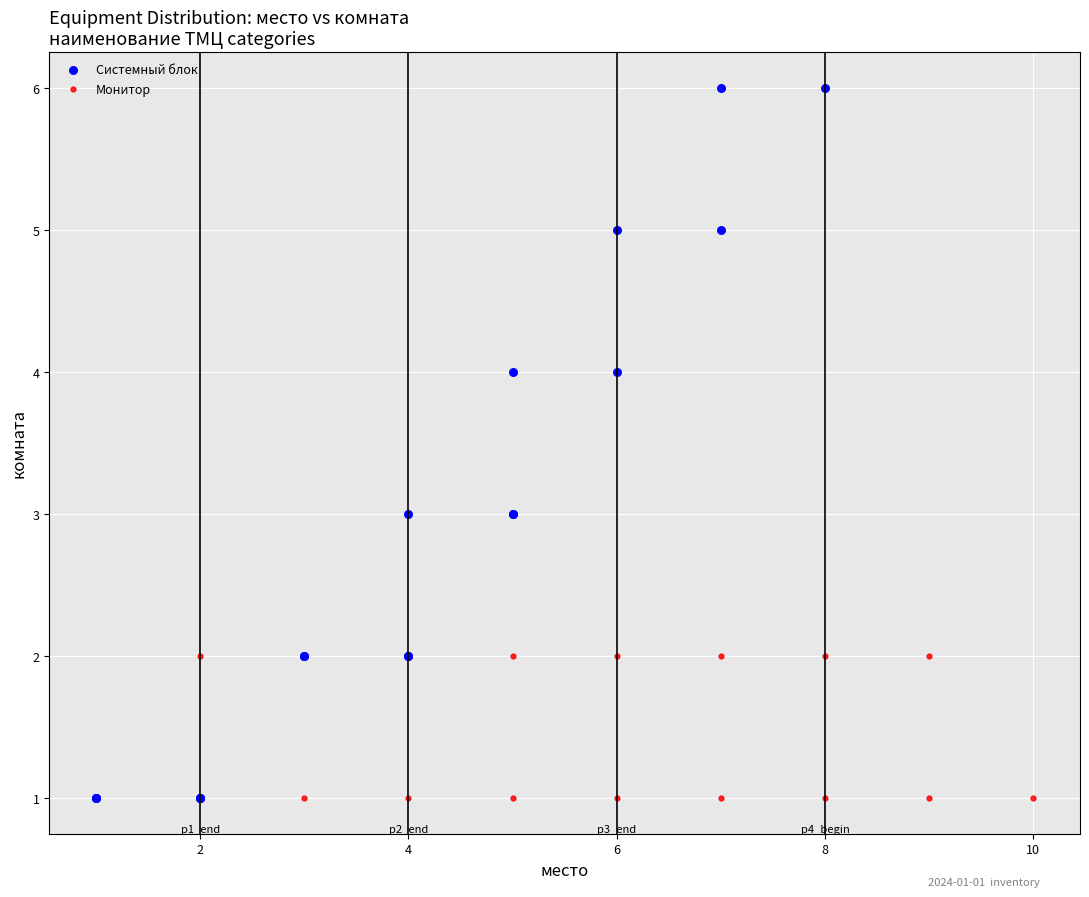

What are all the series names shown in the legend?

Системный блок, Монитор